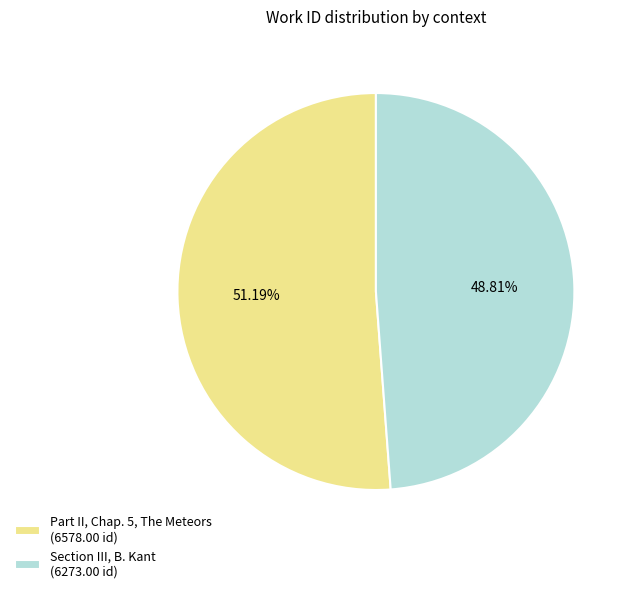

Rank the categories by value from highest to lowest.

Part II, Chap. 5, The Meteors, Section III, B. Kant